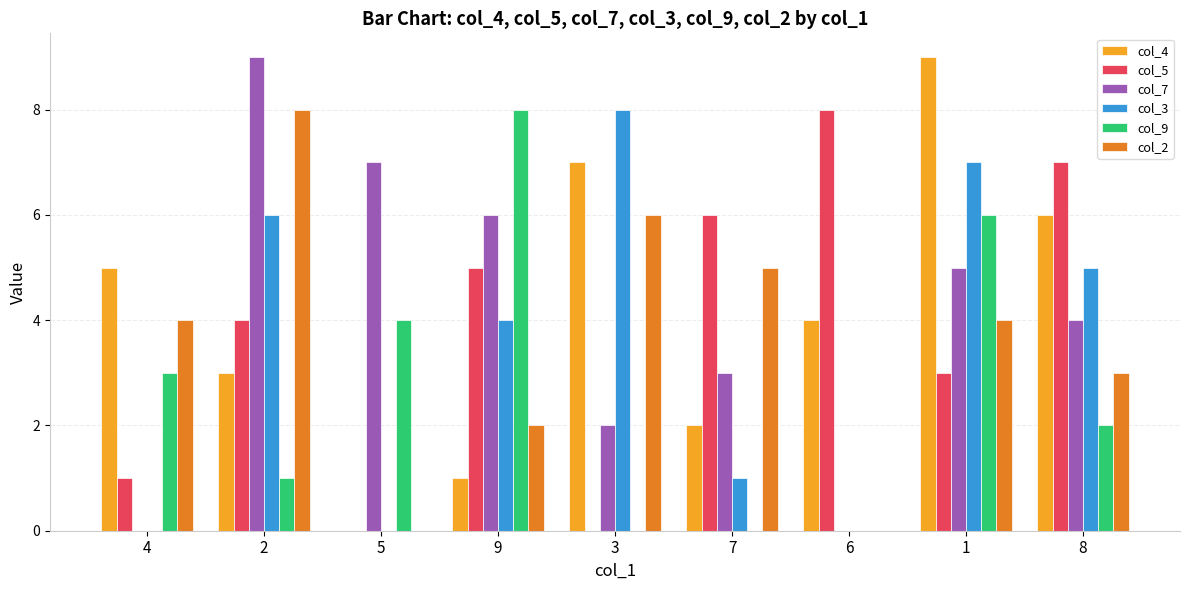

Between 4 and 3, which series saw the biggest shift?

col_3